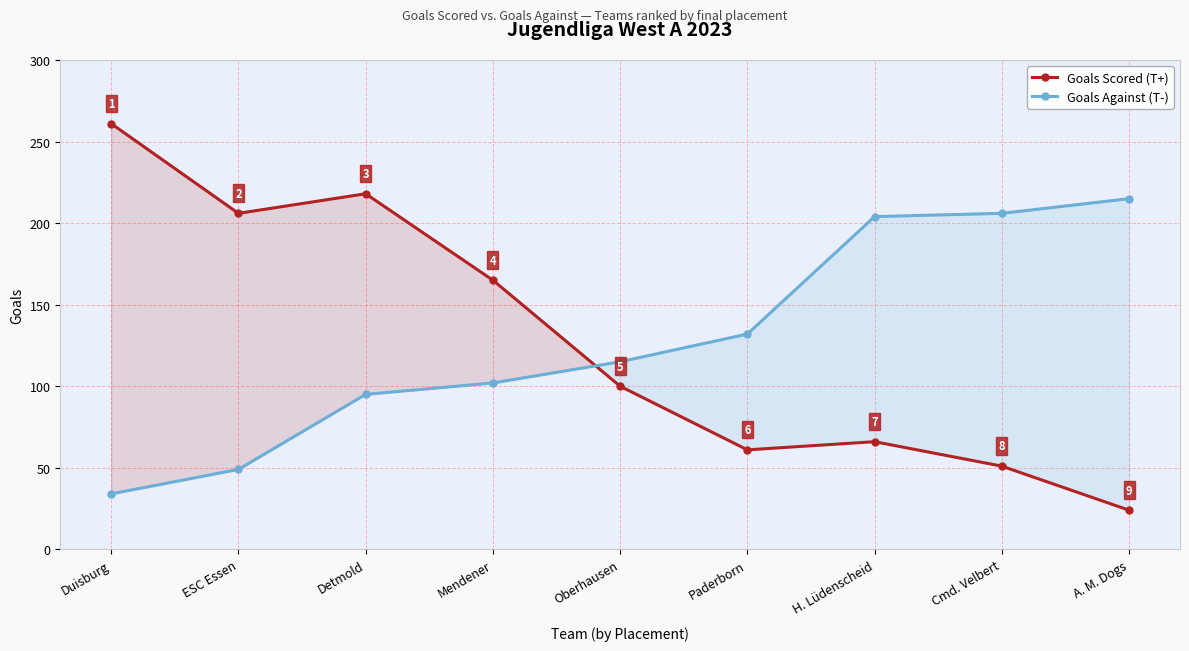

Where is Goals Against (T-) nearest to the value 124?

Paderborn